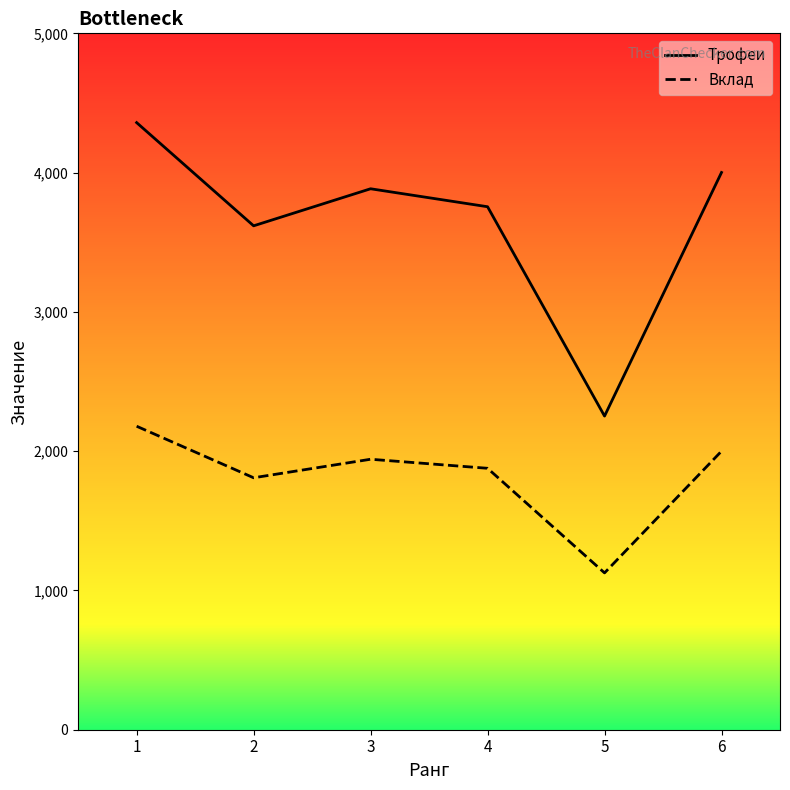

What are all the series names shown in the legend?

Трофеи, Вклад